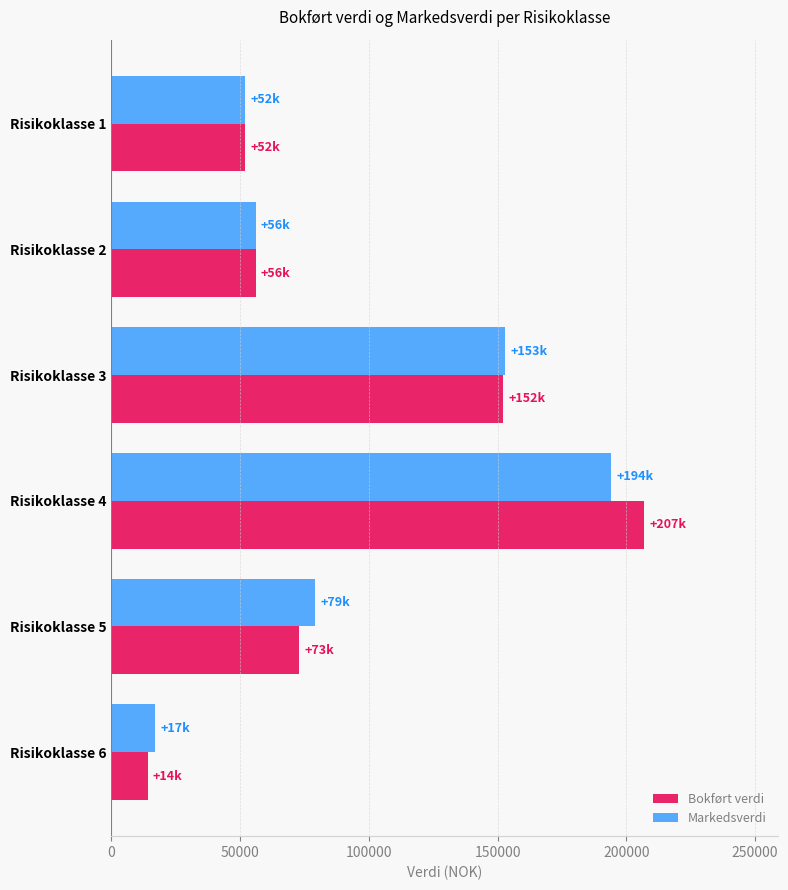

What value does the Bokført verdi series have at Risikoklasse 4?

207000